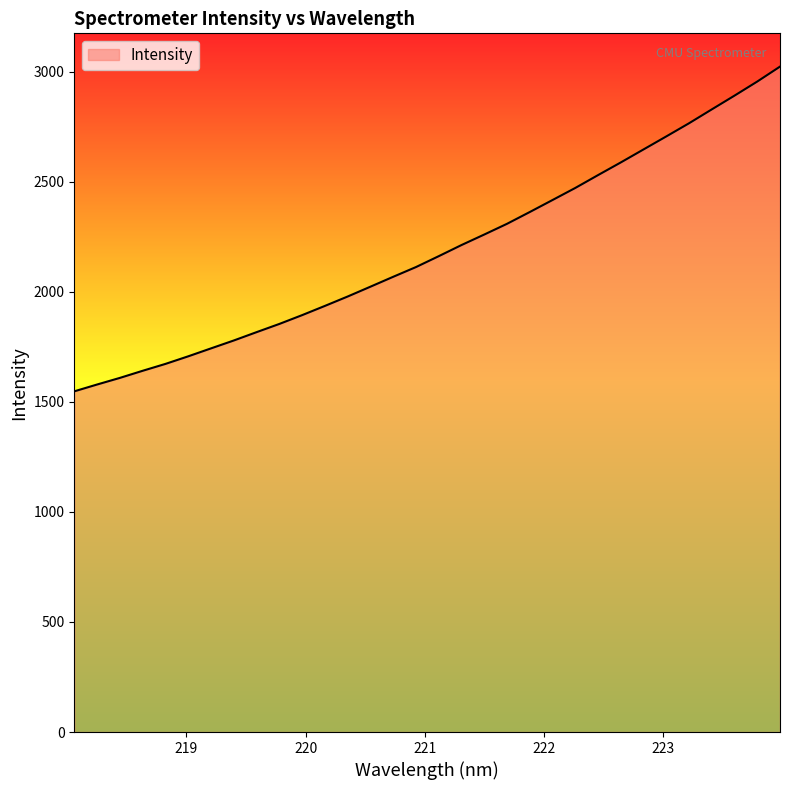

What is the difference between the maximum and minimum values?

1475.5